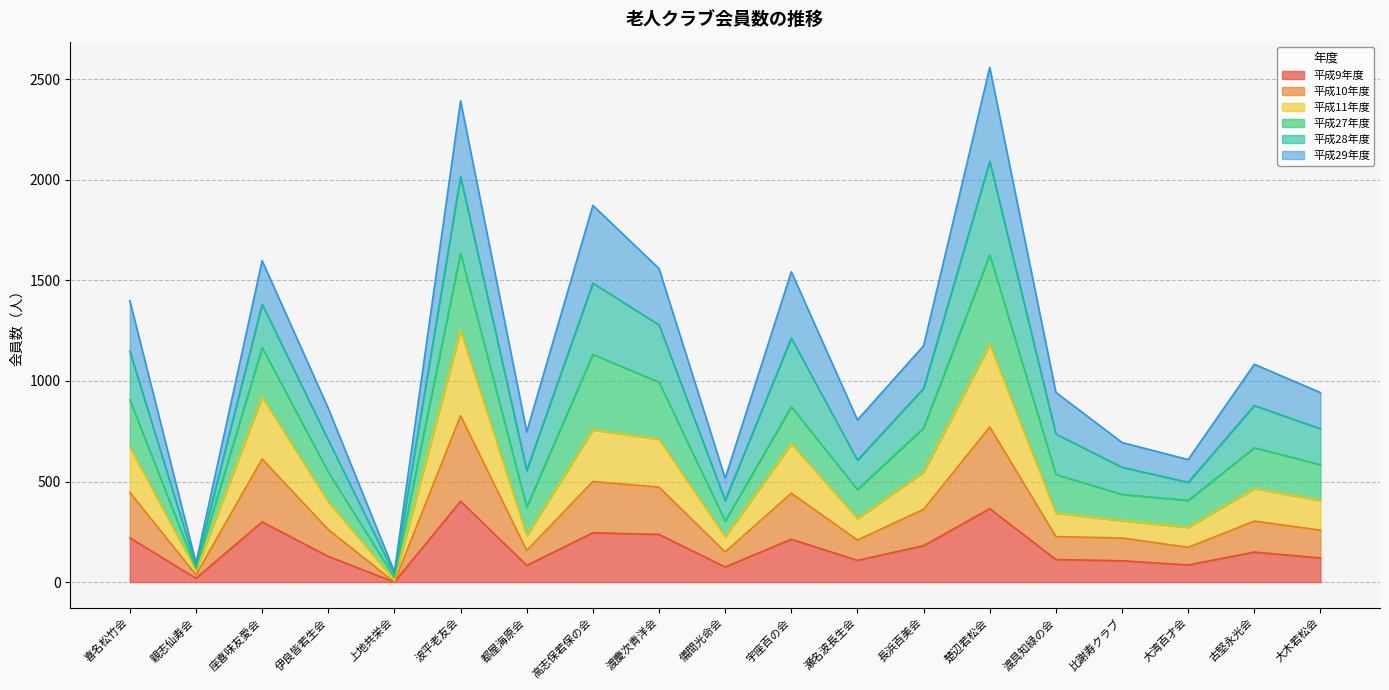

The 平成9年度 series shows 245 at 高志保若保の会. True or false?

True